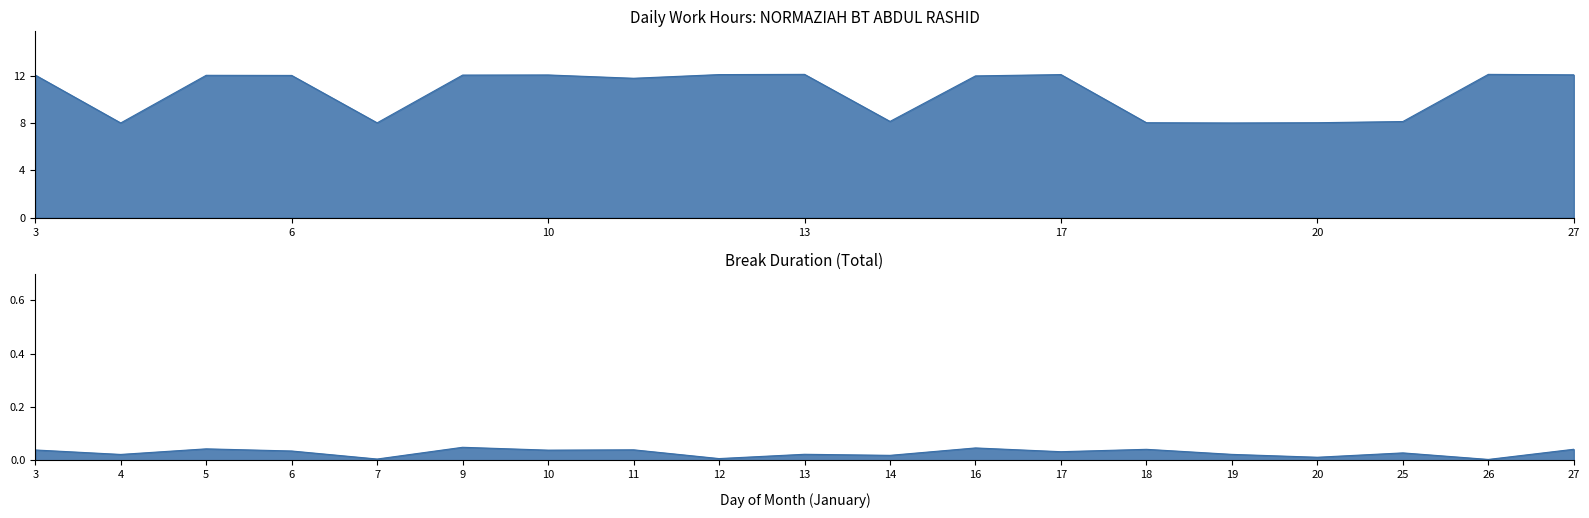

At which category does the data reach its first local peak?

5